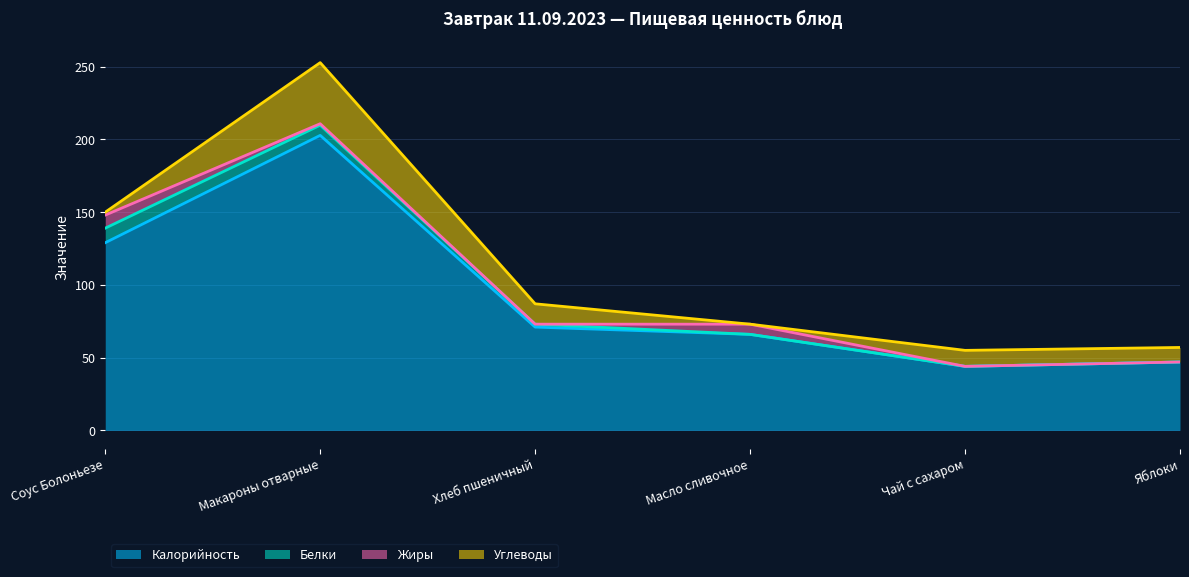

True or false: Белки and Калорийность cross at least once.

False